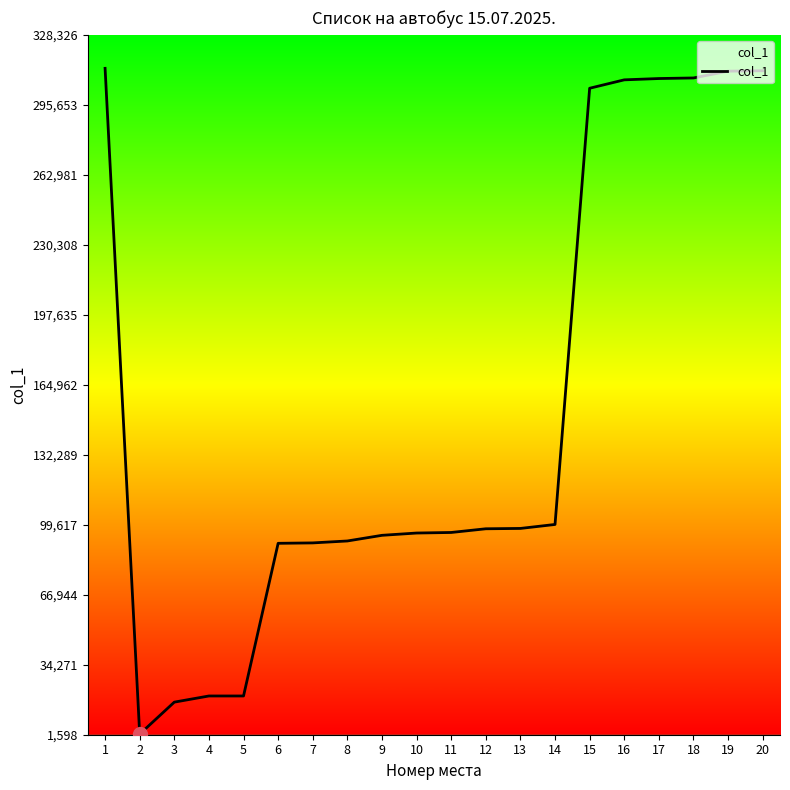

What is the ratio of the value at 7 to the value at 1?

0.3